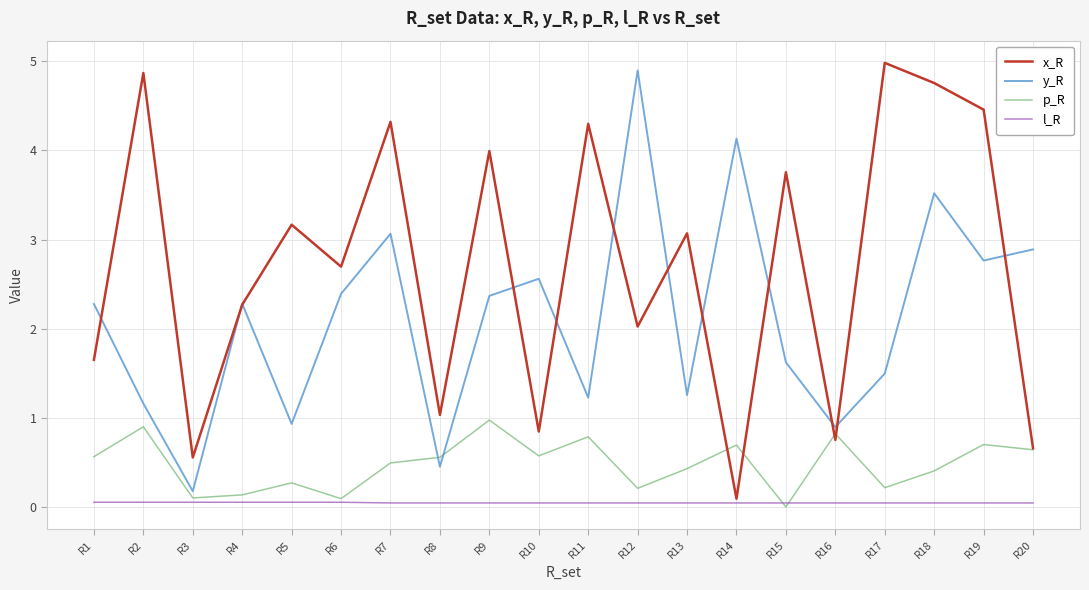

What is the difference between the x_R values at R1 and R15?

2.1